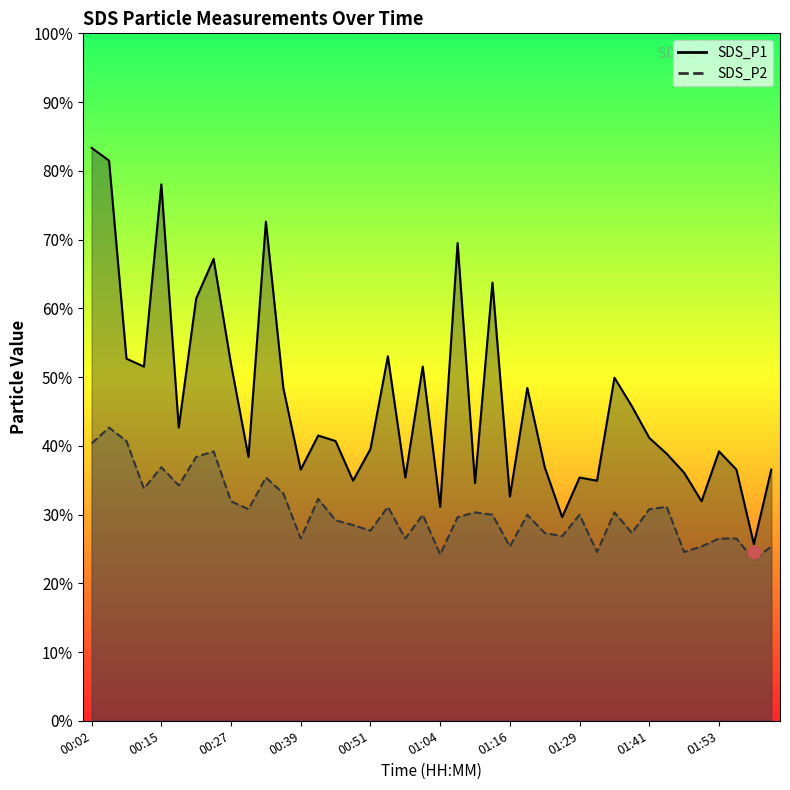

At which category is the sum across all series the highest?

00:05